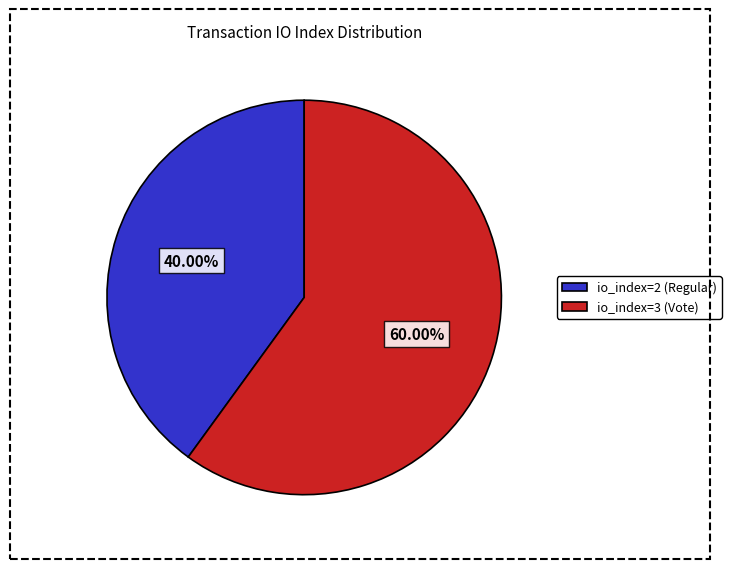

To the nearest percent, what is the average slice percentage?

50%